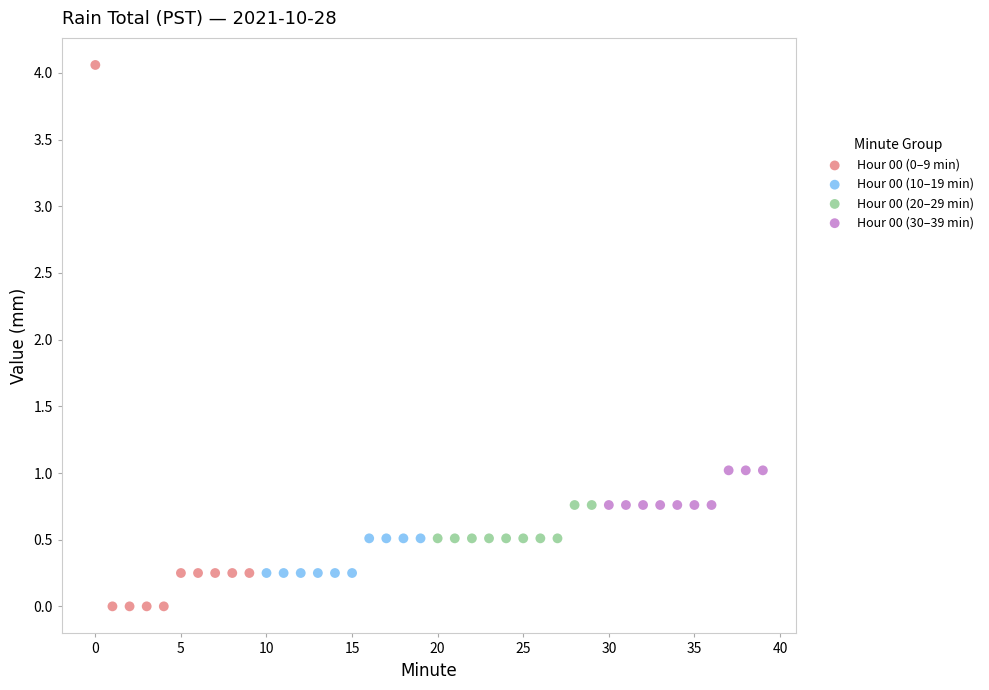

Which series has the widest spread of Y values?

Hour 00 (0–9 min)